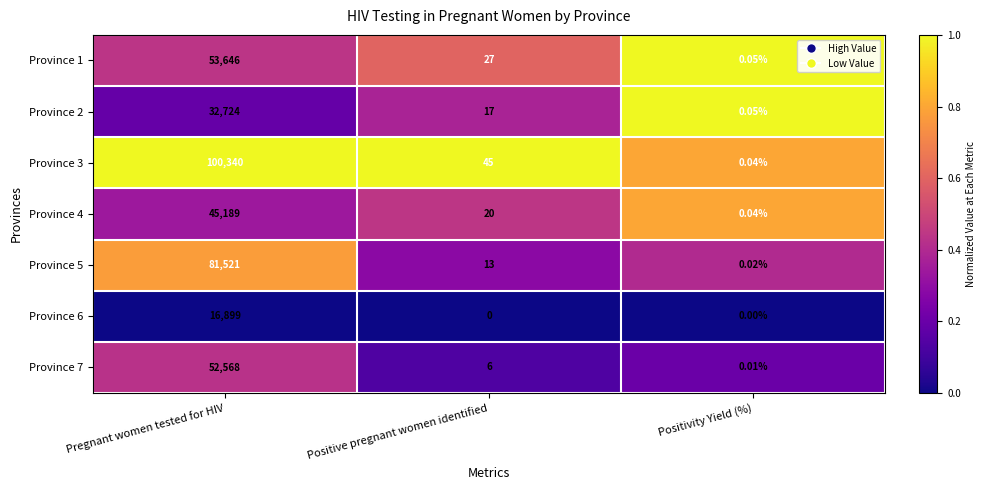

At which label does Province 4 first exceed 20?

Pregnant women tested for HIV